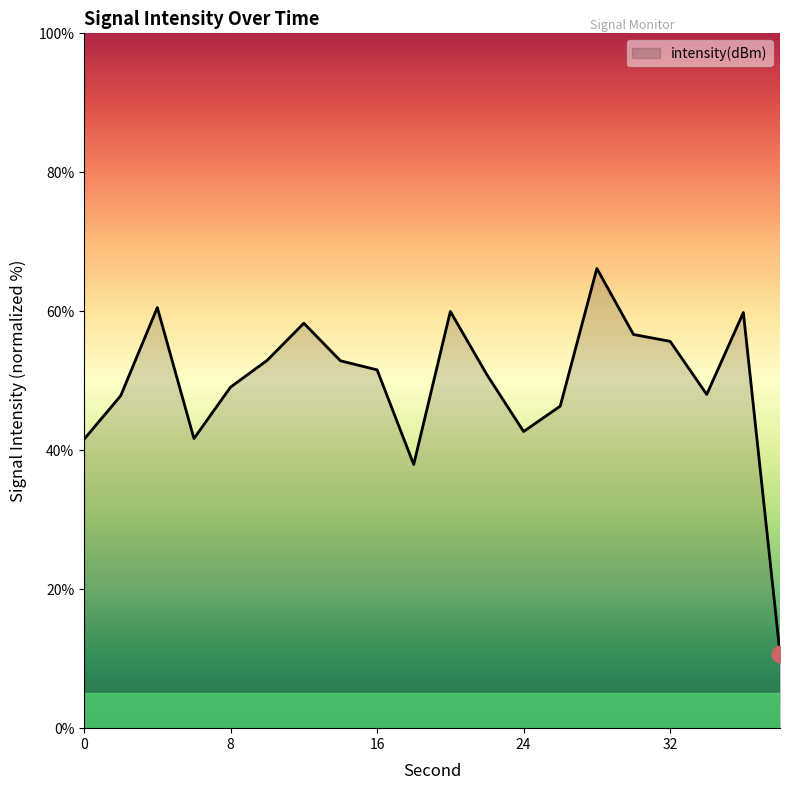

What is the difference between the maximum and minimum values?

55.4